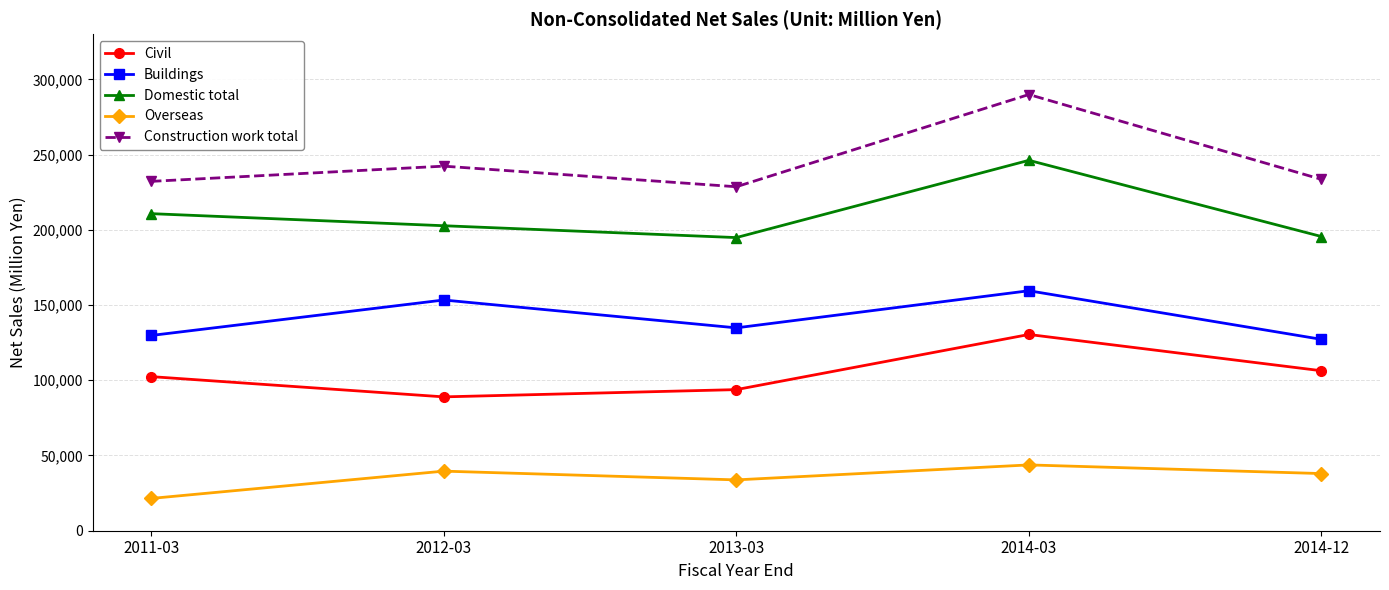

What is the difference between the second highest and minimum values in the Civil series?

17356